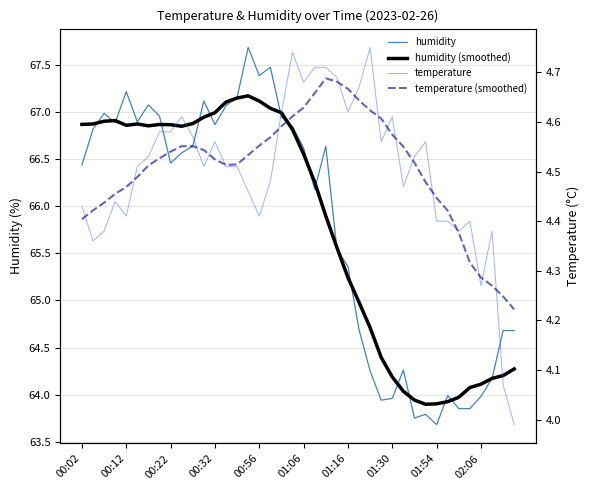

Rank the series at 35 from highest to lowest value.

humidity (smoothed), humidity, temperature, temperature (smoothed)